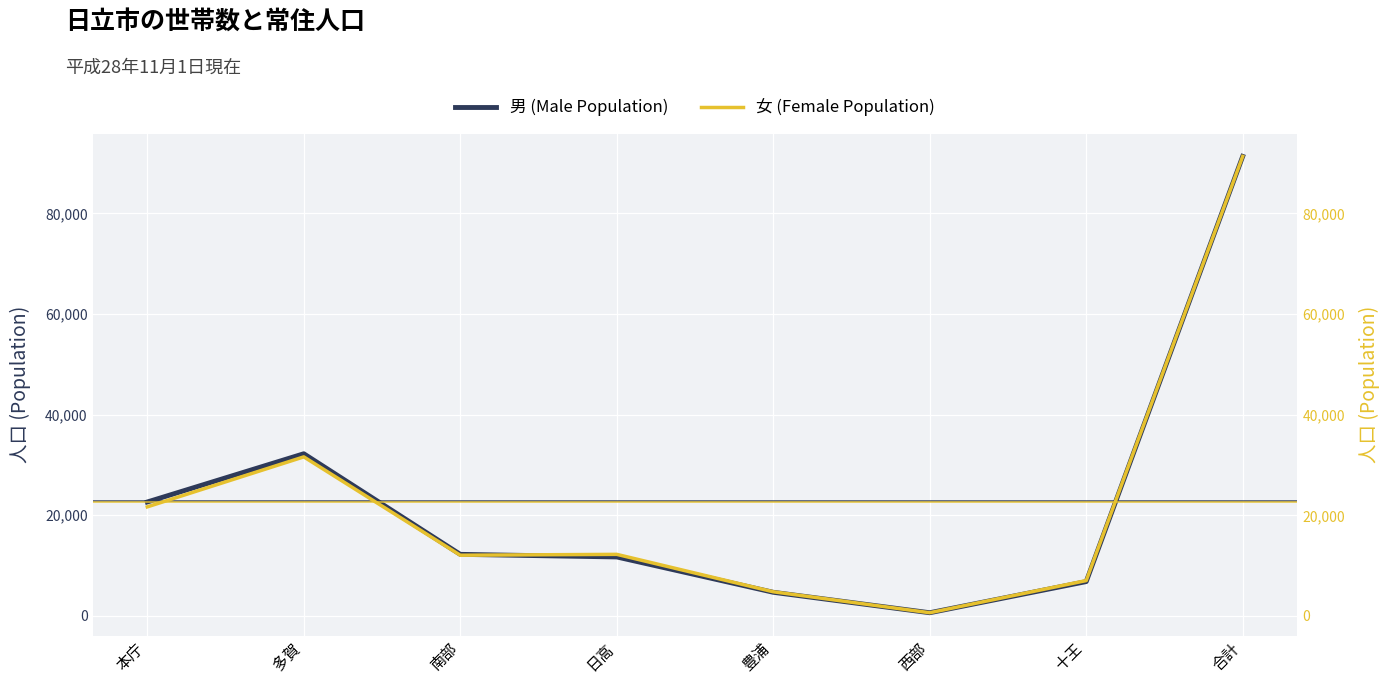

What is the average value of the 男 (Male Population) series?

22751